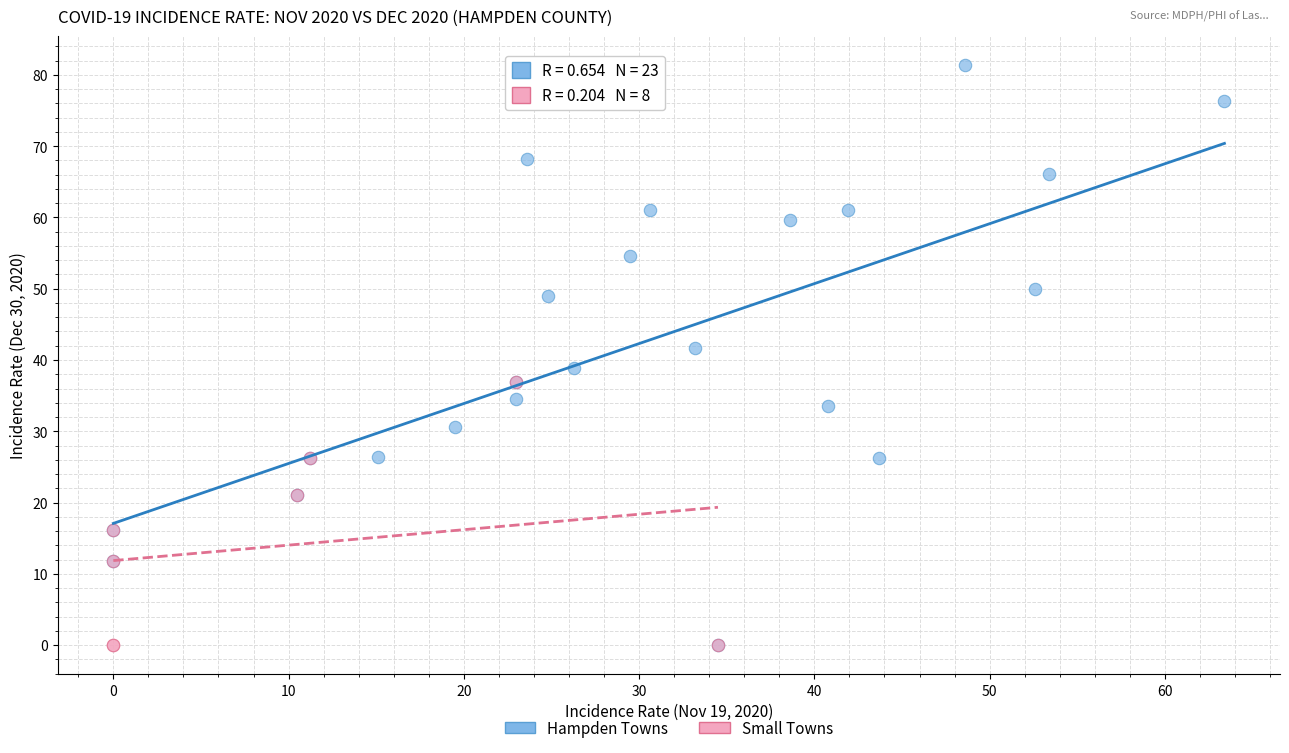

Which series has the widest spread of Y values?

Hampden Towns